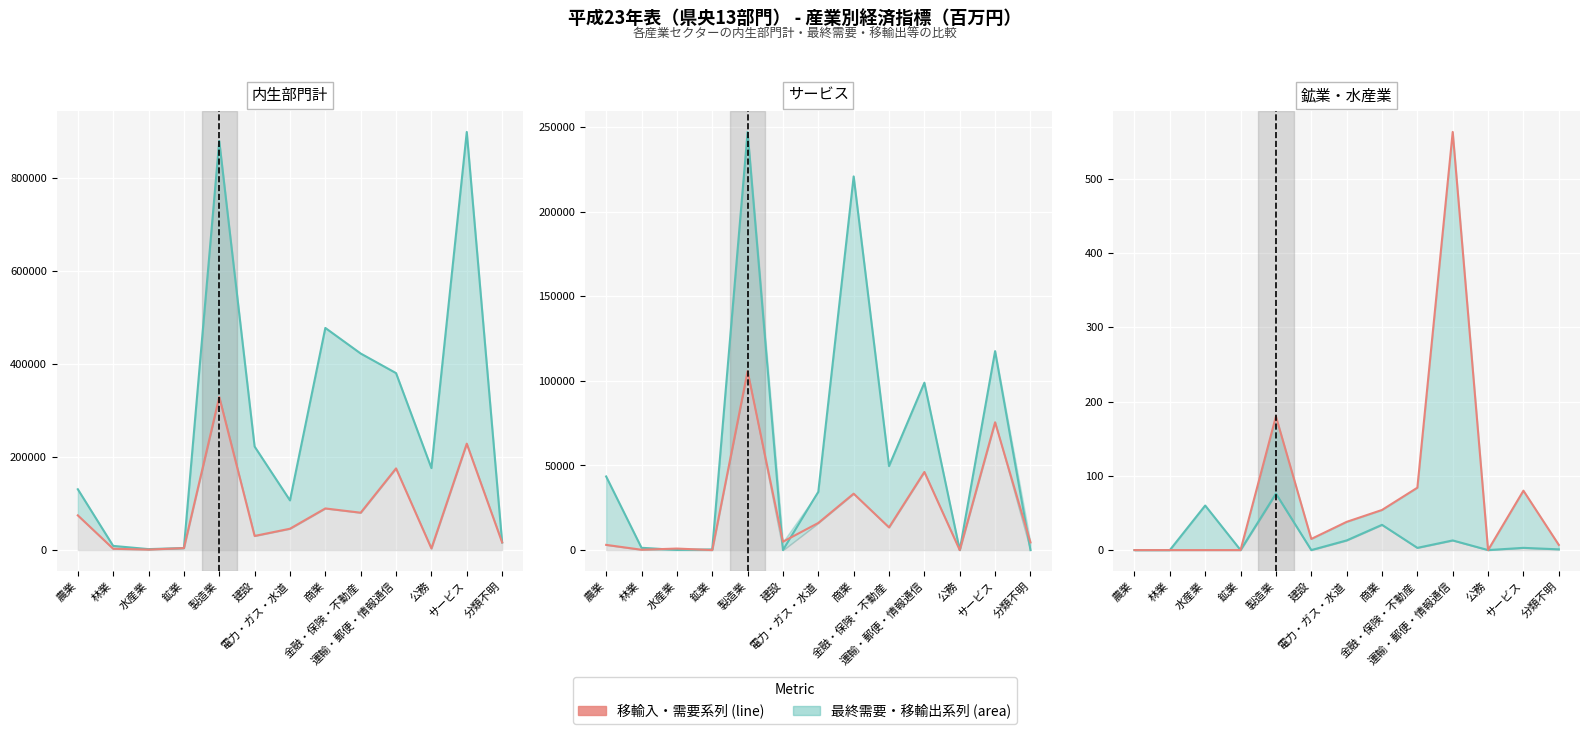

What is the total value across all series at 鉱業?

4216